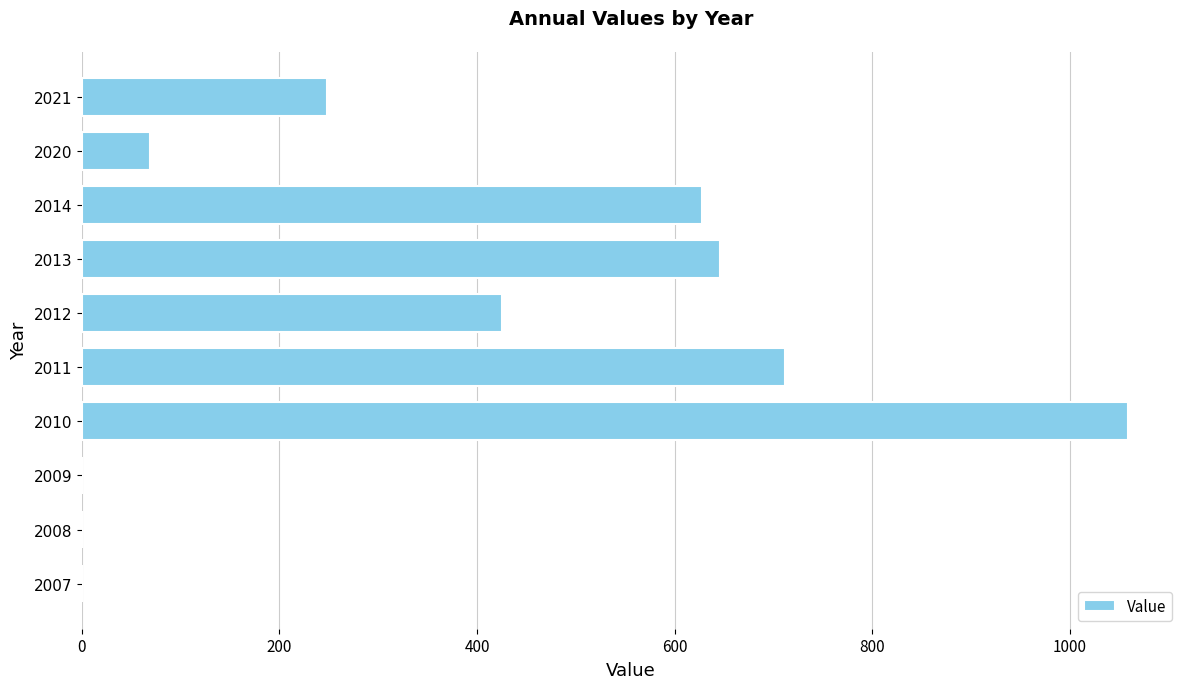

What is the ratio of the value at 2014 to the value at 2011?

0.9